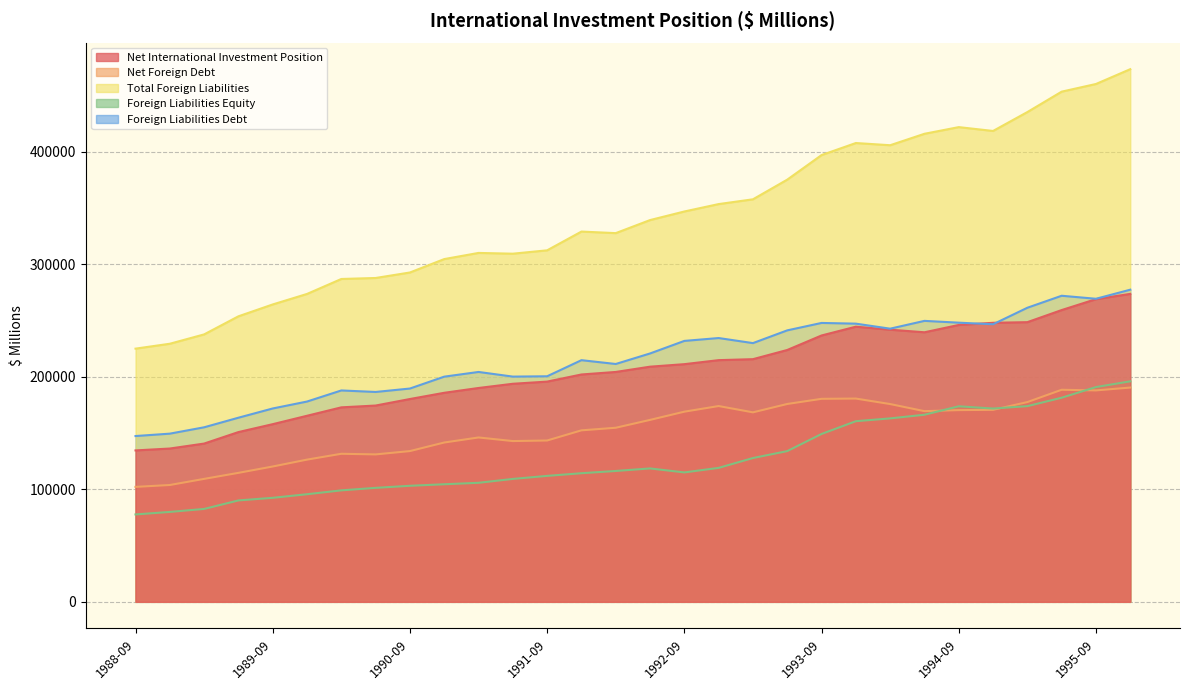

True or false: Total Foreign Liabilities has more than 2 points higher than both neighbors.

True